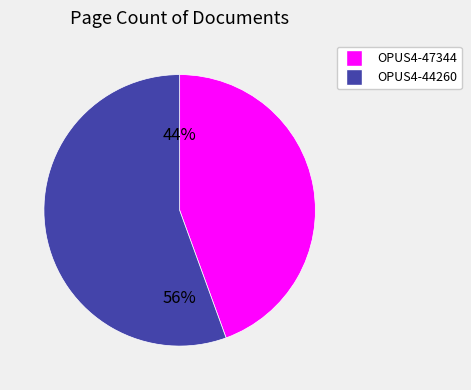

Is there any slice that represents more than half of the pie?

Yes